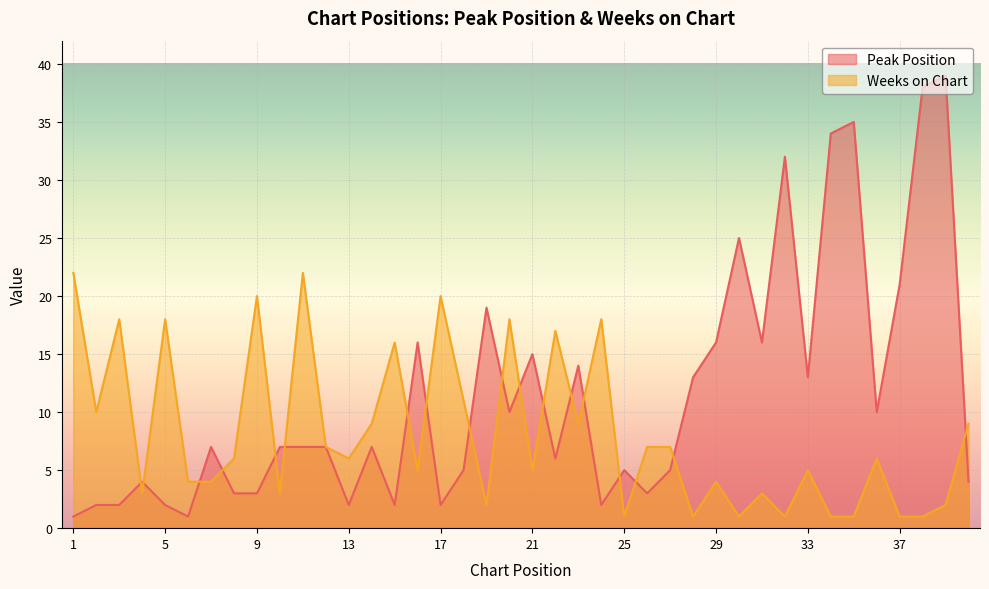

Which has a higher value, 16 or 20?

16